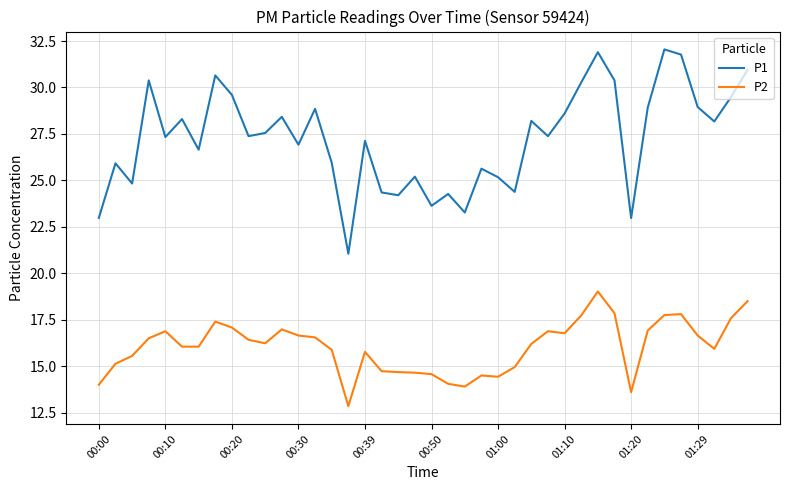

True or false: P1 and P2 cross at least once.

False